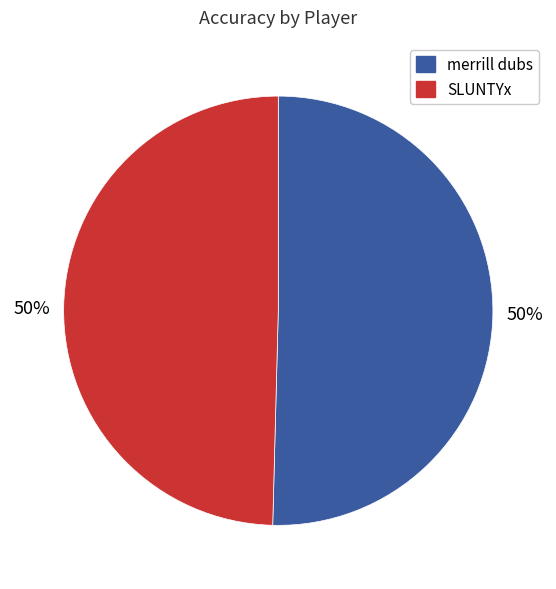

Do merrill dubs and SLUNTYx together represent more than half of the pie?

Yes